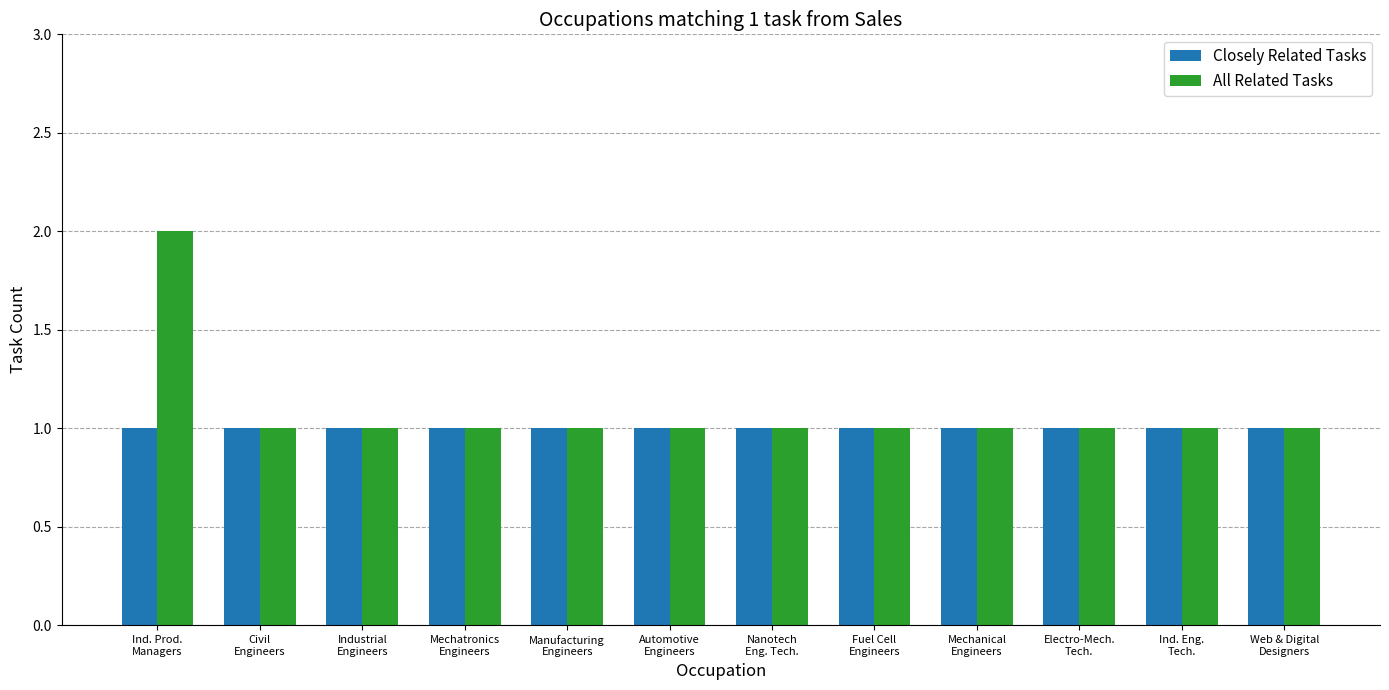

Reading right to left, extract all data points from this chart.

Closely Related Tasks: 1	1	1	1	1	1	1	1	1	1	1	1
All Related Tasks: 1	1	1	1	1	1	1	1	1	1	1	2